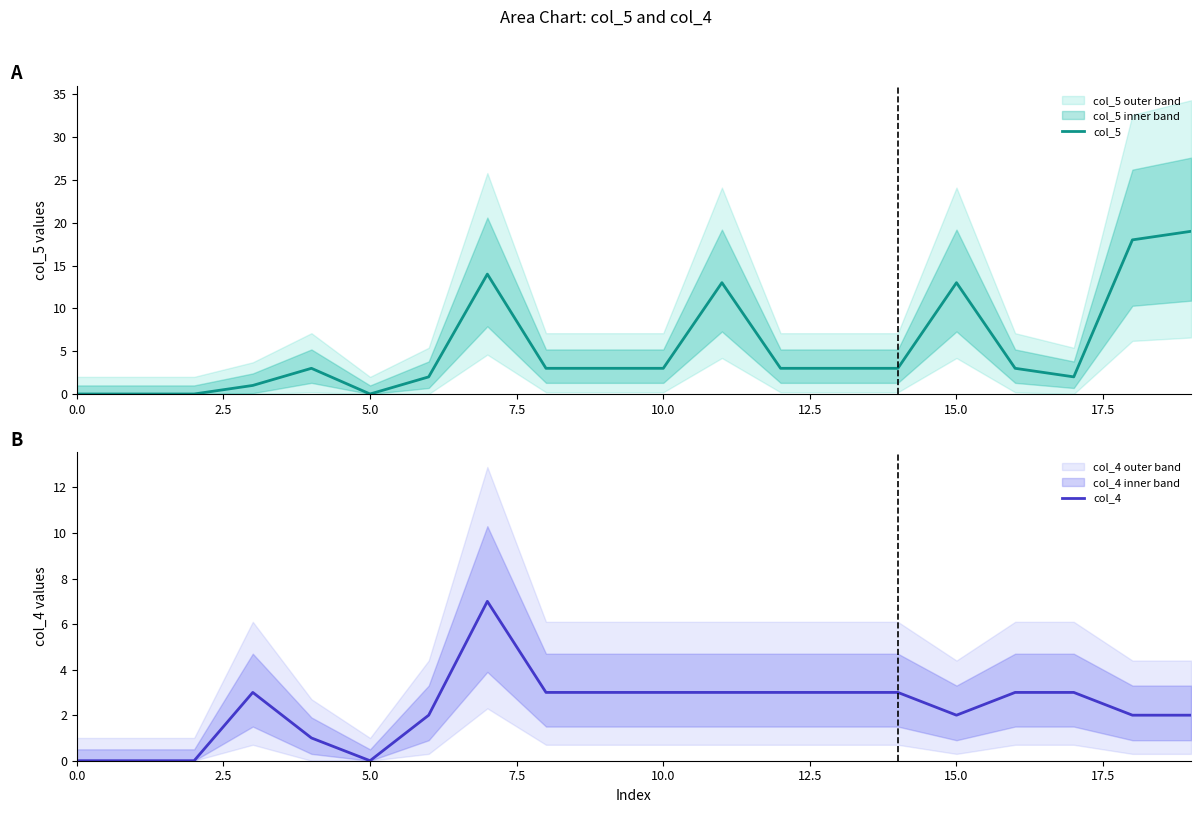

What is the highest value of the col_5 series?

19